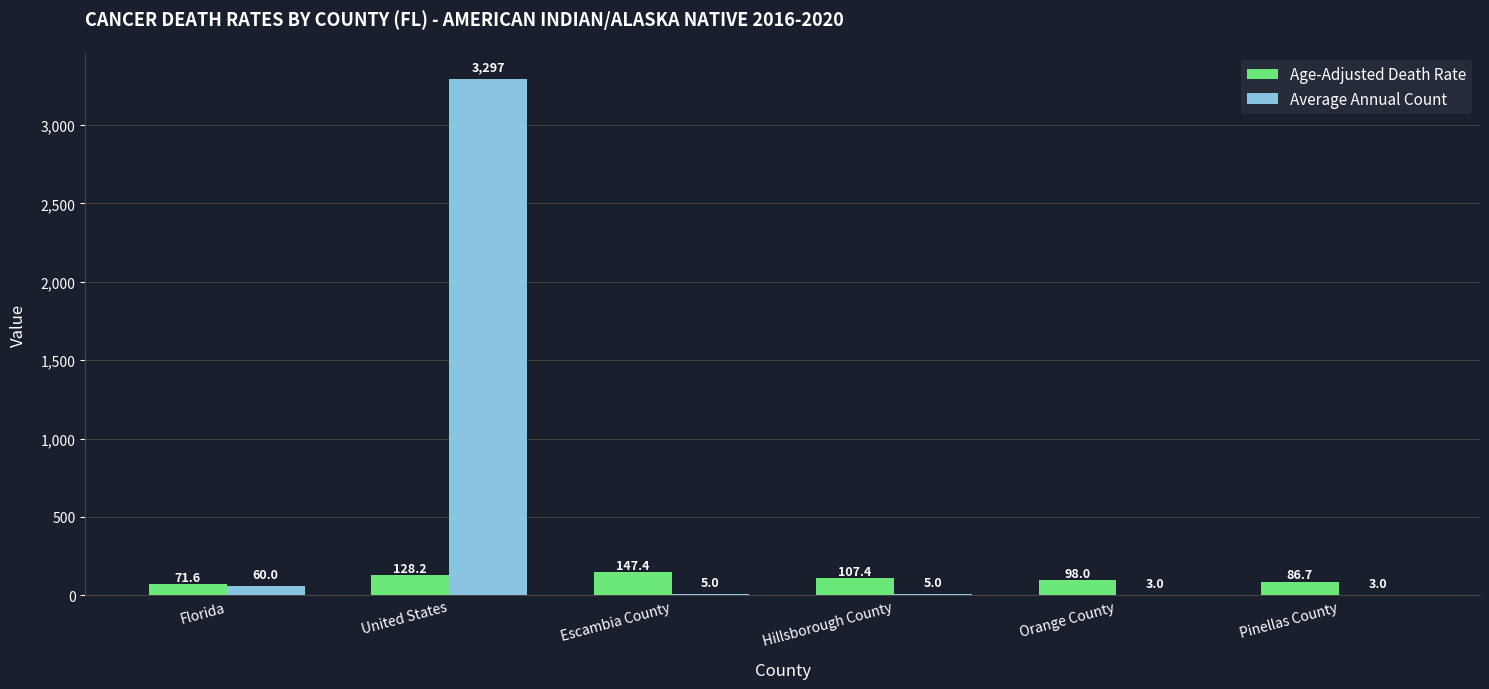

Where does the Age-Adjusted Death Rate series first go above 107?

United States